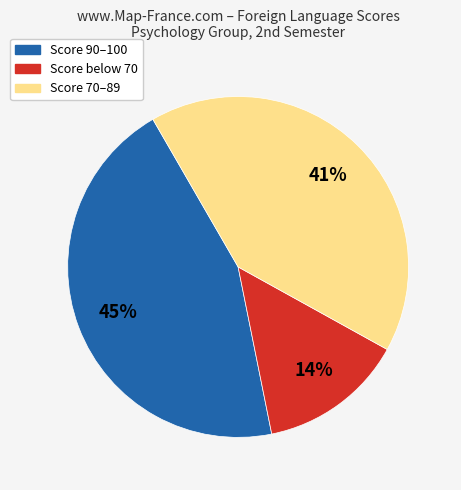

Does any single category account for the majority?

No